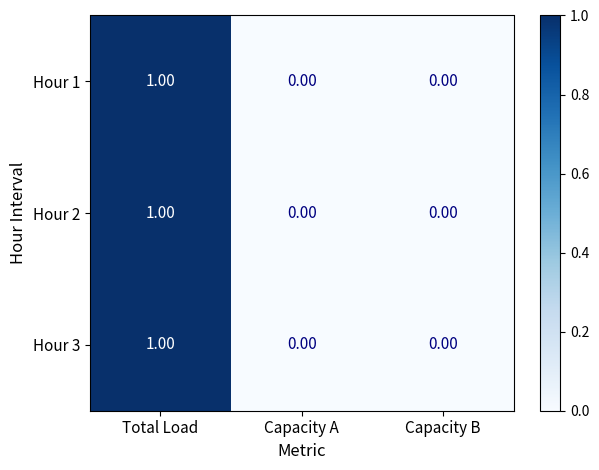

At which category does the chart reach its peak across all series?

Total Load